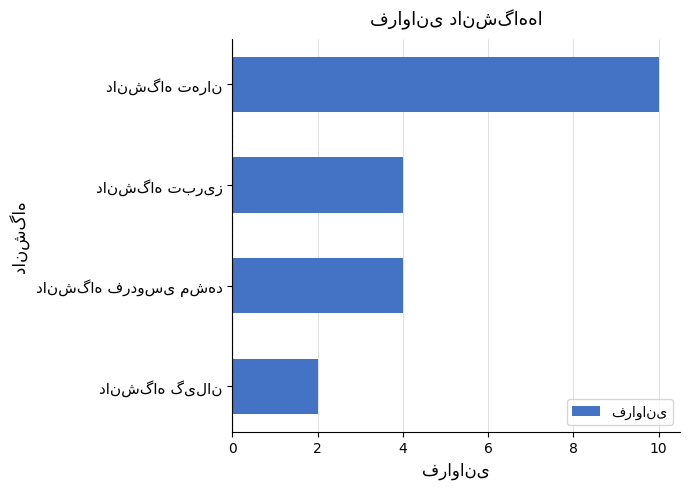

What is the average value?

5